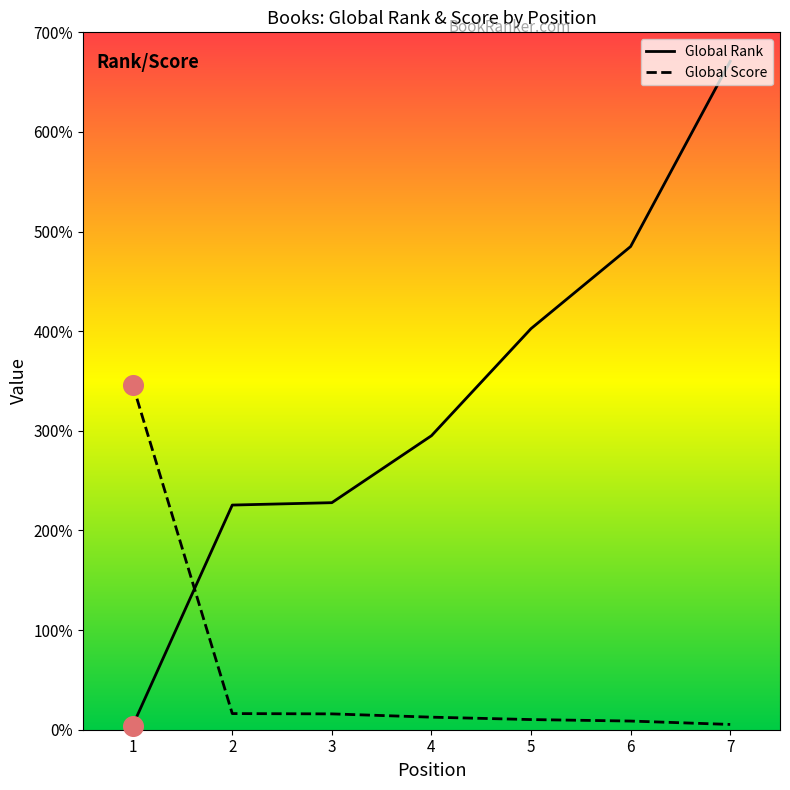

Which series has the widest spread of Y values?

Global Rank